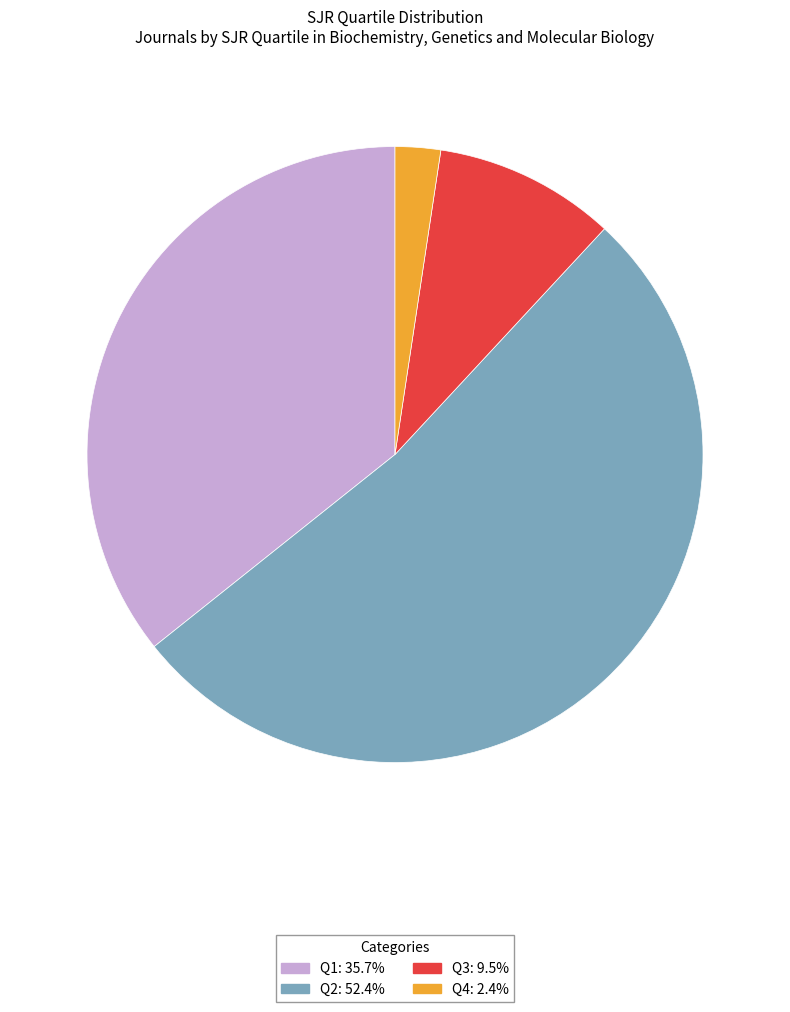

How many slices are in this pie chart?

4